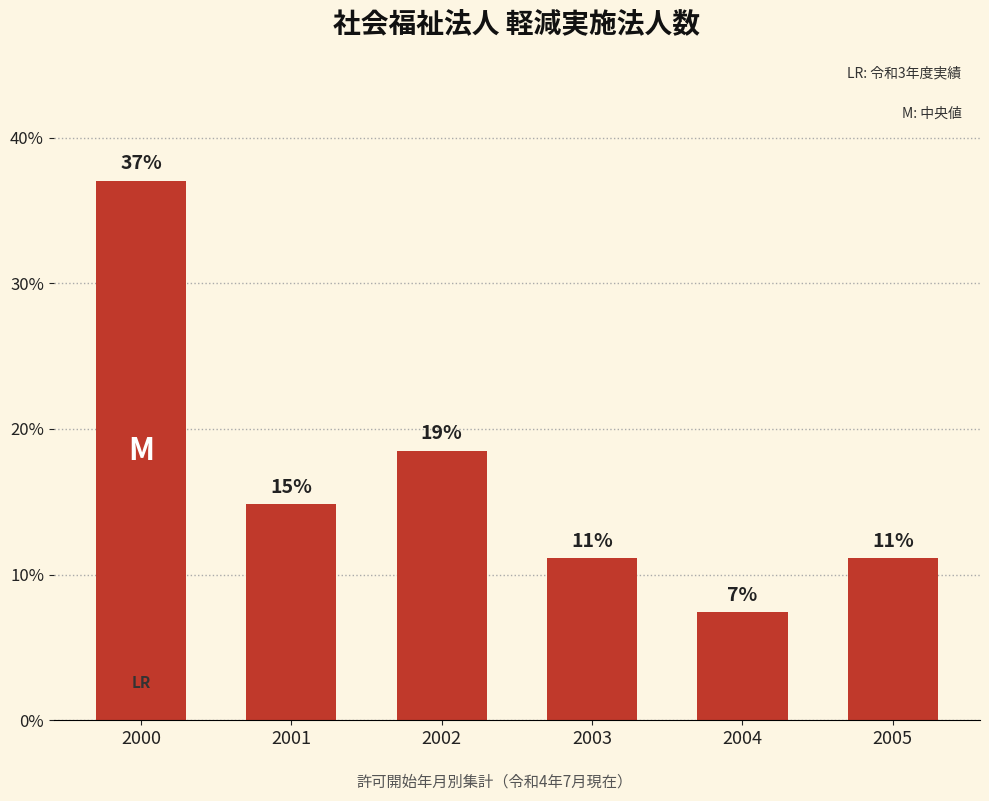

Rank the categories by value from lowest to highest.

2004, 2003, 2005, 2001, 2002, 2000